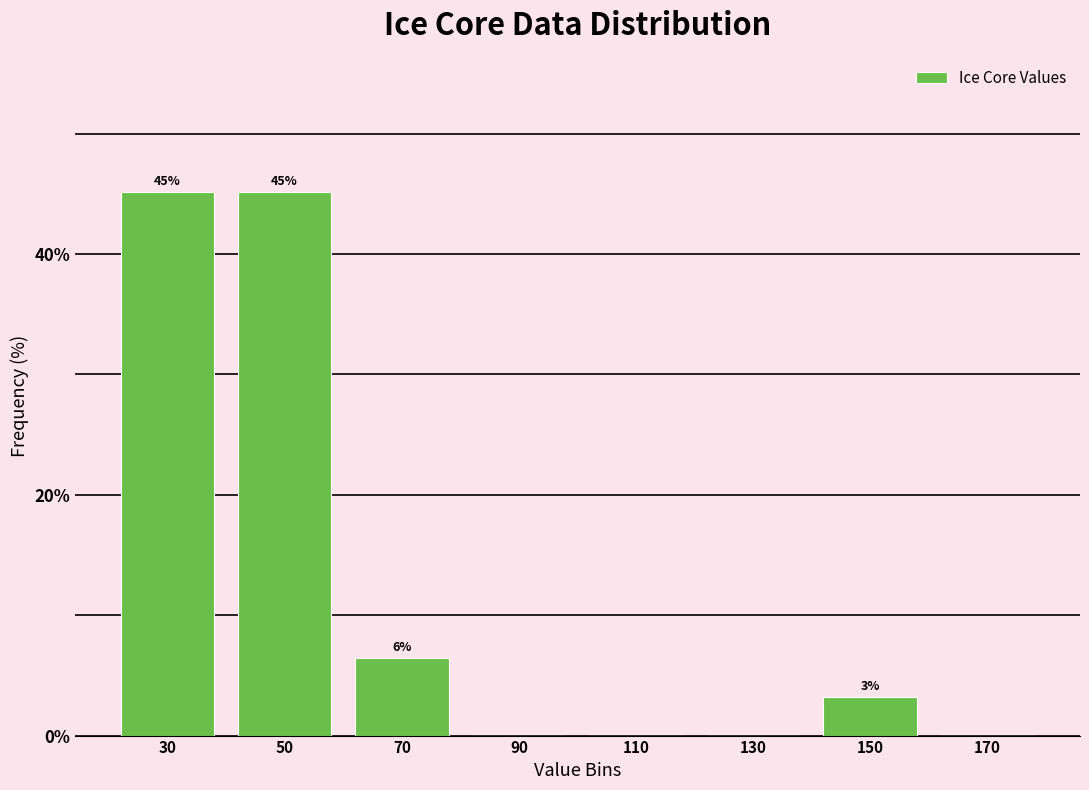

Where is the data nearest to the value 22?

70